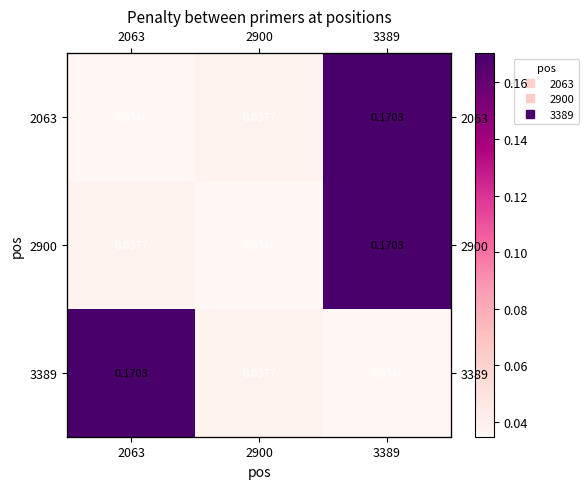

The value of 2900 at 2063 is 0.0. True or false?

True